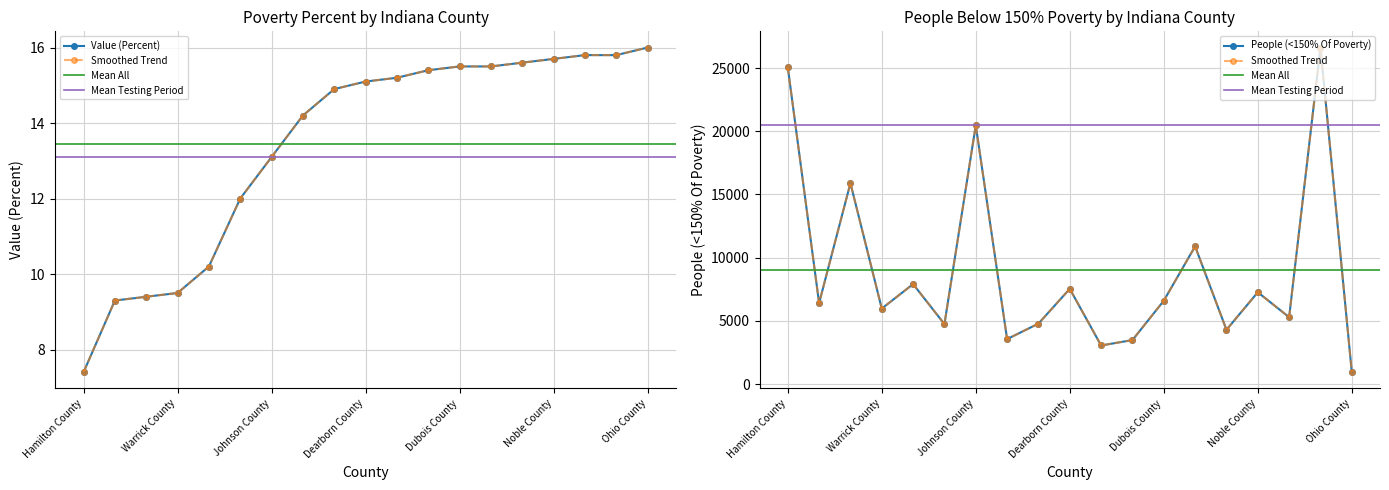

What is the sum of the Value (Percent) values at Hendricks County and Warrick County?

18.9